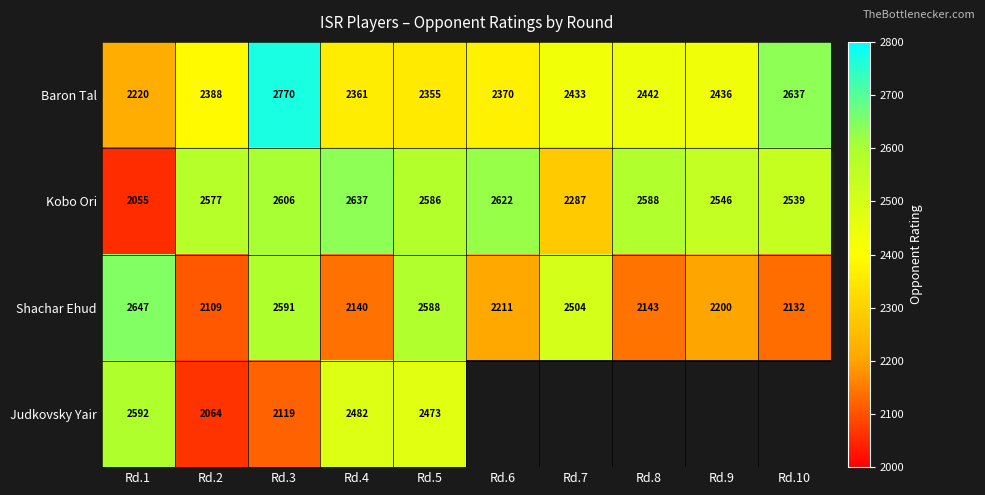

What is the difference between the Judkovsky Yair values at Rd.4 and Rd.3?

363